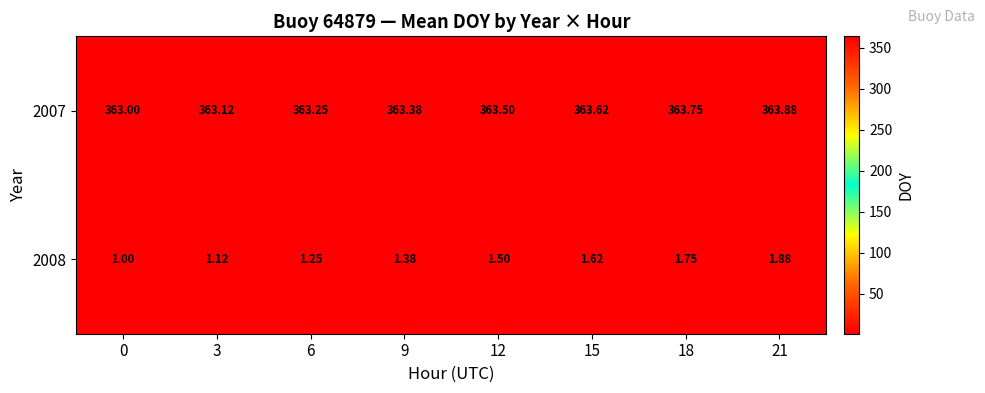

What is the spread (max minus min) of values at 18?

362.0